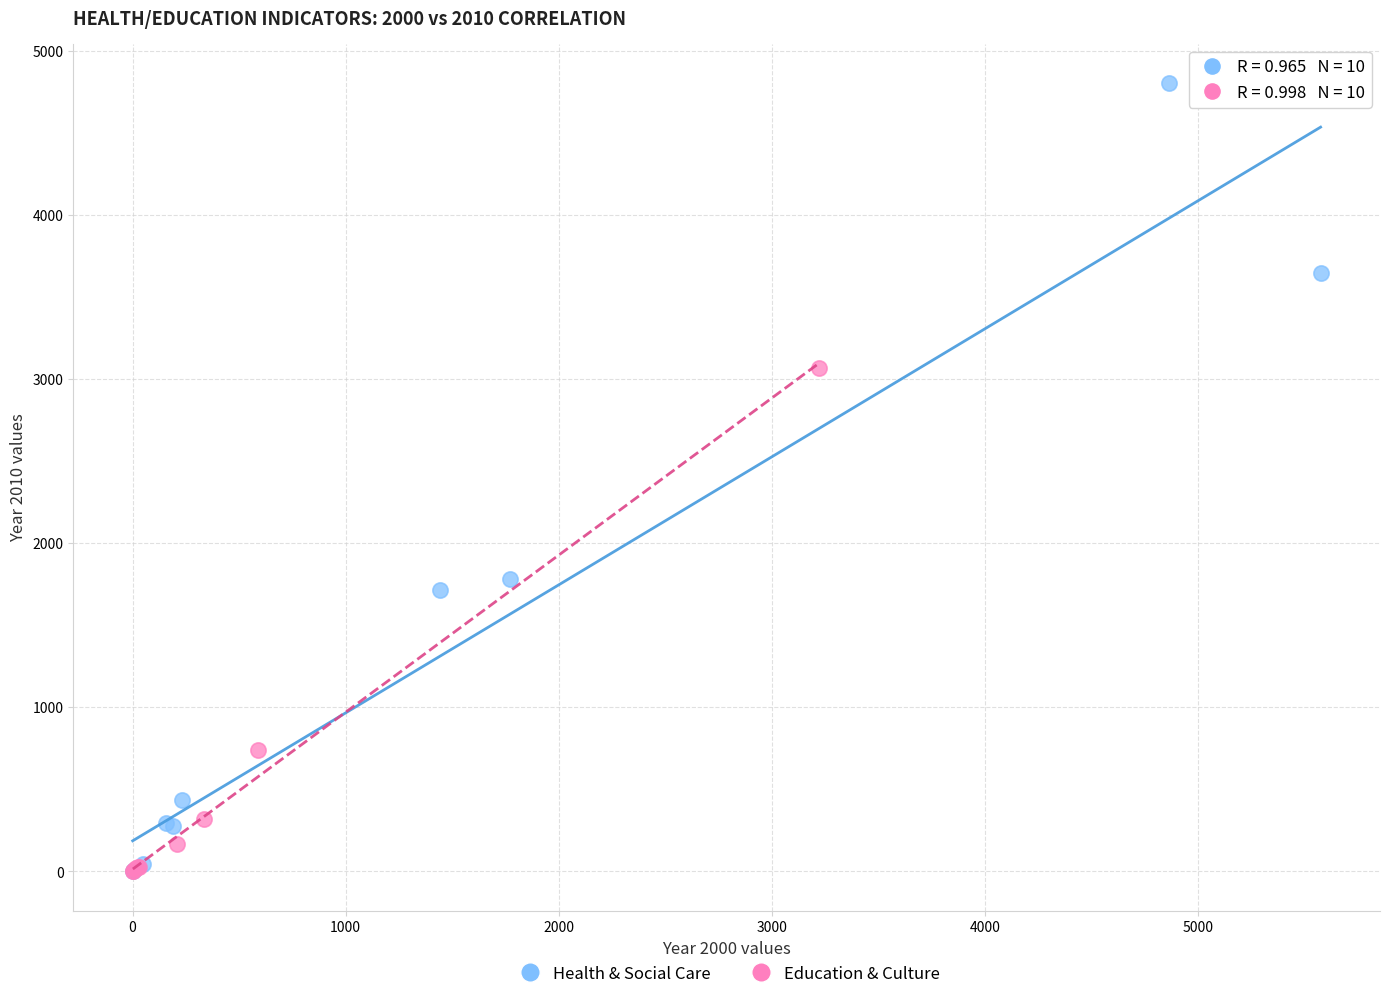

What are all the series names shown in the legend?

Health & Social Care, Education & Culture